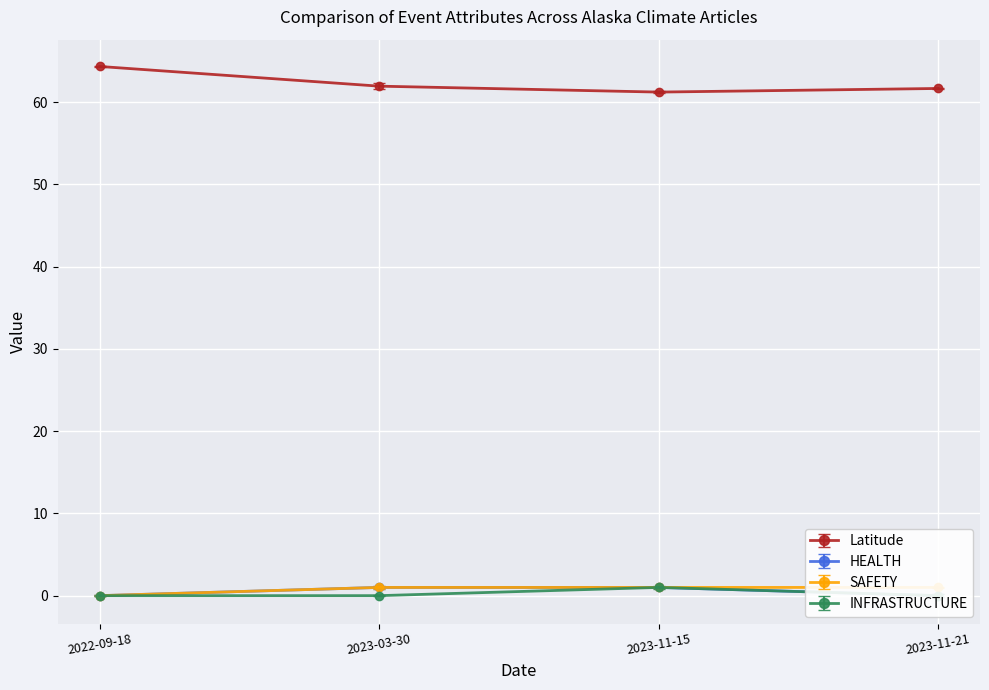

At which category does INFRASTRUCTURE reach its first local peak?

2023-11-15